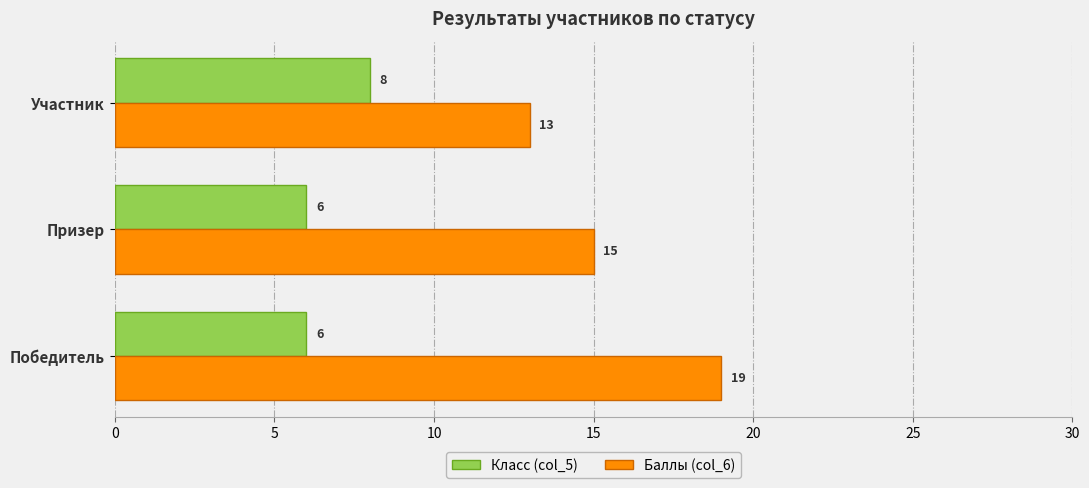

Which category has the lowest value in the Баллы (col_6) series?

Участник